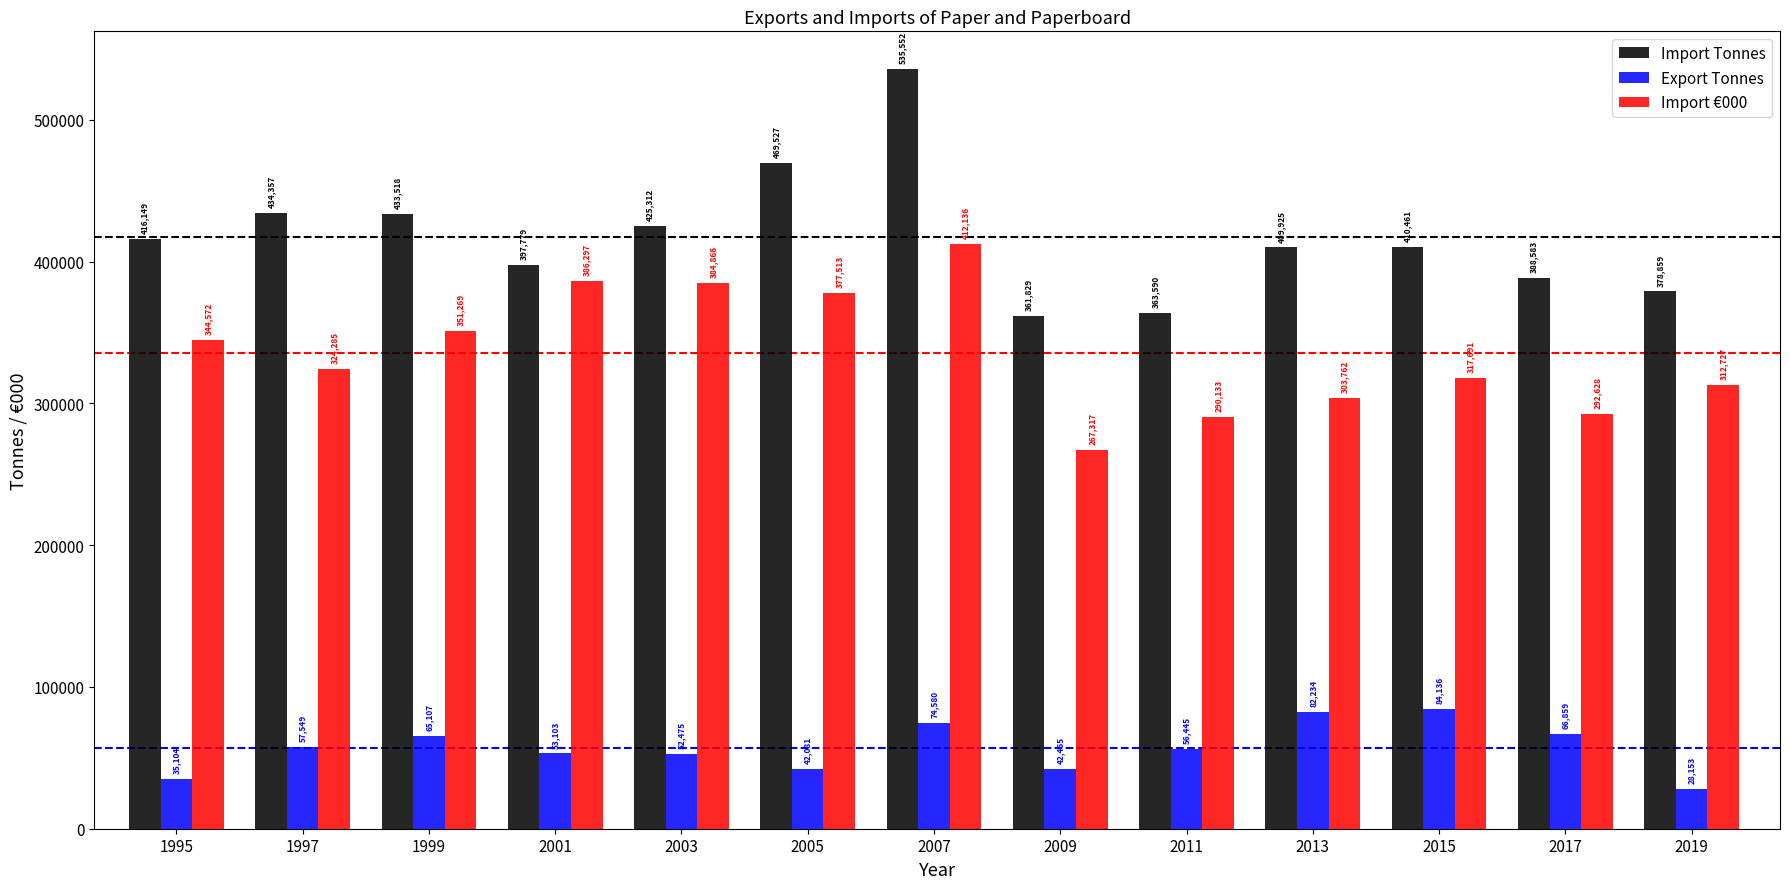

Where does the Import €000 series first go above 324285?

1995